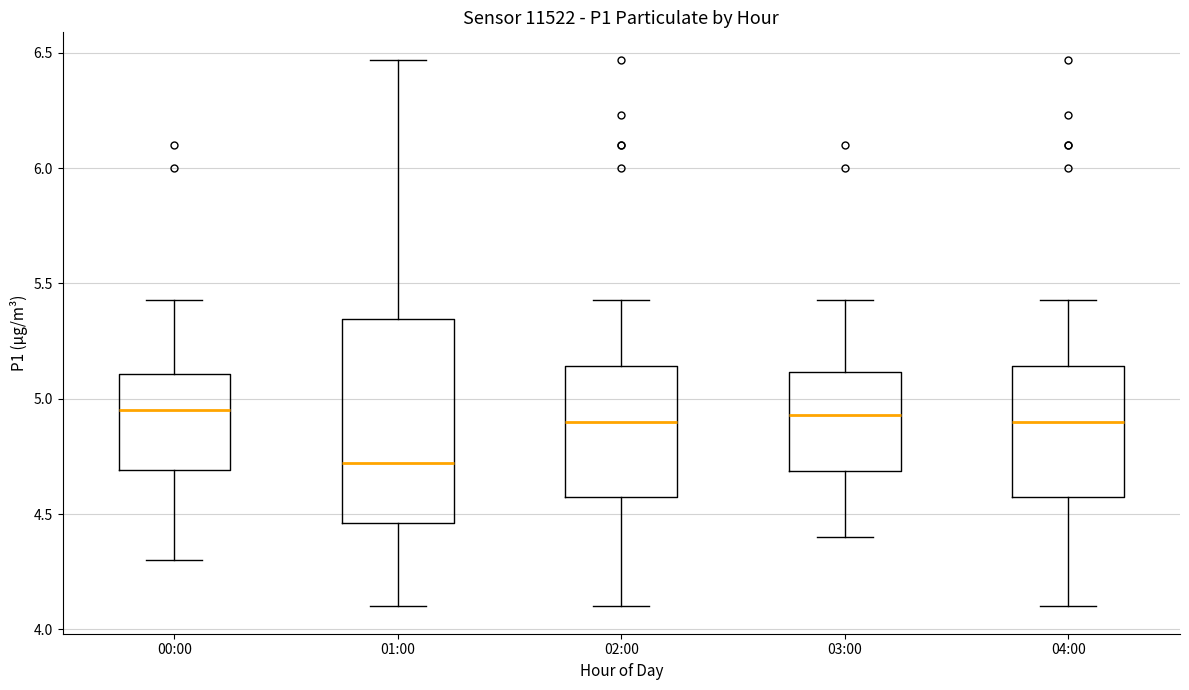

Comparing the boxes themselves (not the whiskers), which one is the tallest?

01:00